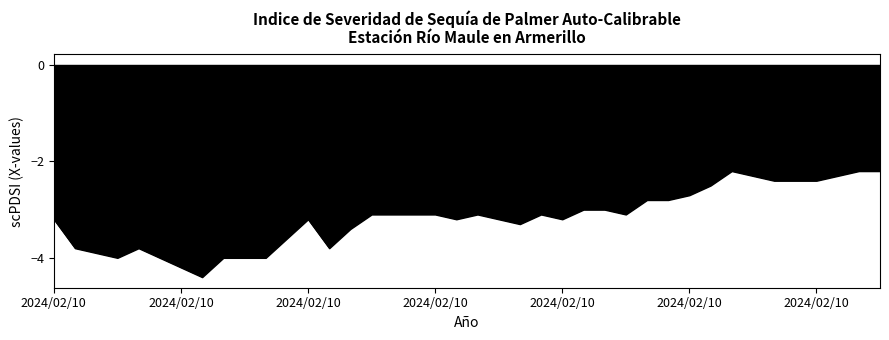

What is the greatest value displayed?

-2.2